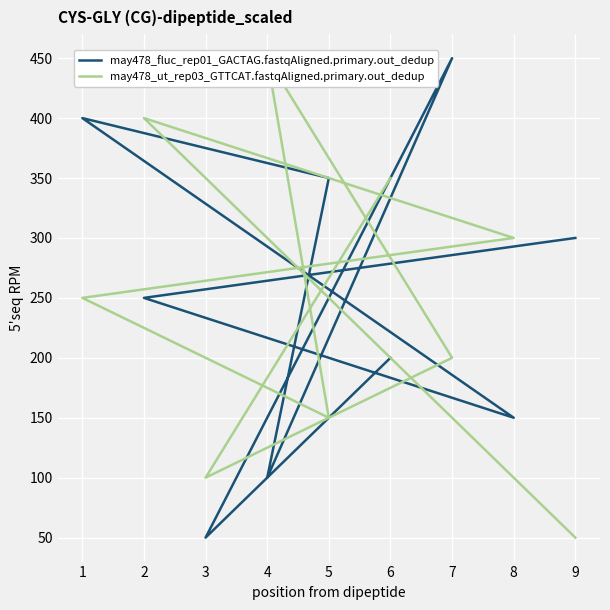

Is it true that may478_fluc_rep01_GACTAG.fastqAligned.primary.out_dedup equals 77 at 1?

False